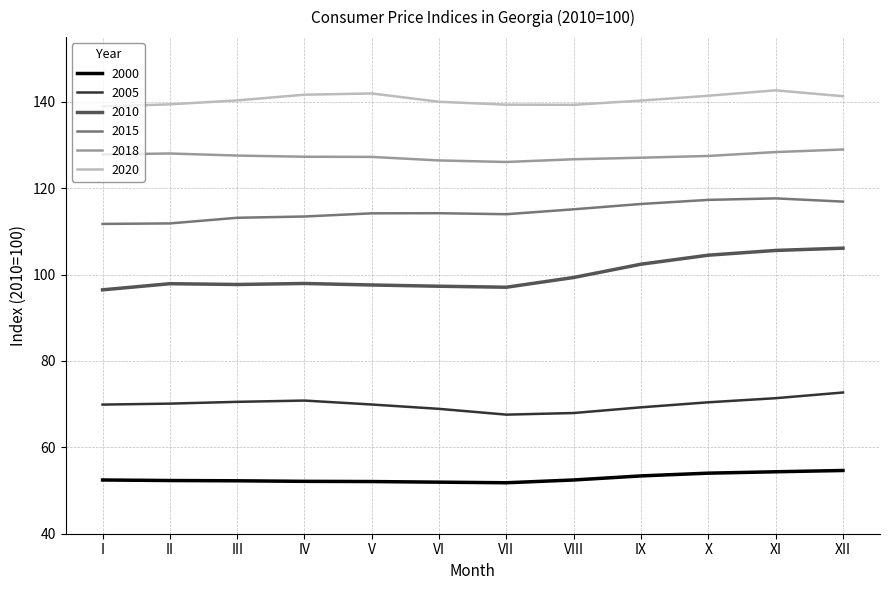

What is the highest value of the 2018 series?

129.0